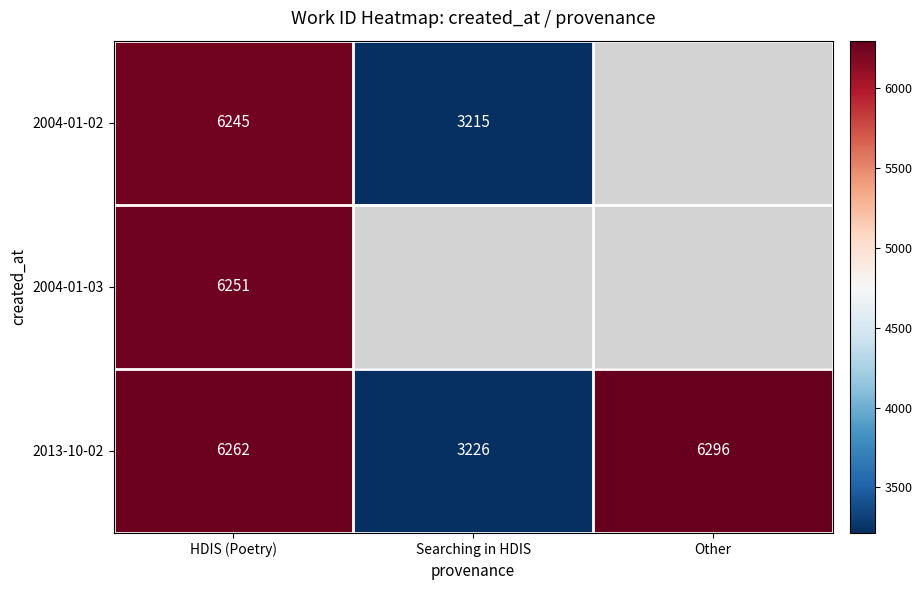

How many values in the 2013-10-02 series are below 6262?

1